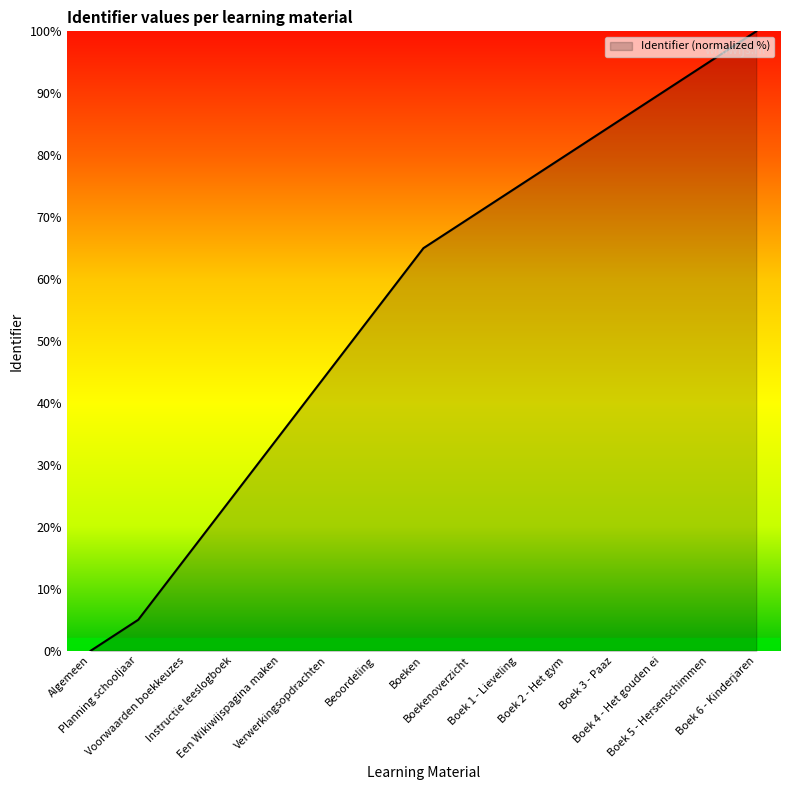

Reading left to right, what are all the values shown in this chart?

Algemeen=0.0	Planning schooljaar=5.0	Voorwaarden boekkeuzes=15.0	Instructie leeslogboek=25.0	Een Wikiwijspagina maken=35.0	Verwerkingsopdrachten=45.0	Beoordeling=55.0	Boeken=65.0	Boekenoverzicht=70.0	Boek 1 - Lieveling=75.0	Boek 2 - Het gym=80.0	Boek 3 - Paaz=85.0	Boek 4 - Het gouden ei=90.0	Boek 5 - Hersenschimmen=95.0	Boek 6 - Kinderjaren=100.0